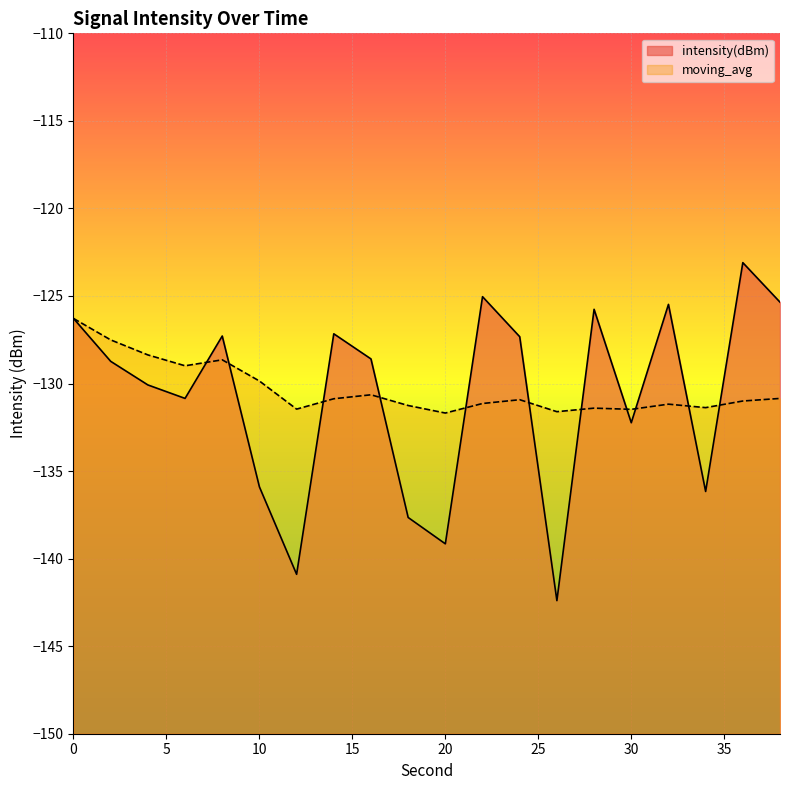

What is the minimum value shown in the chart?

-142.4